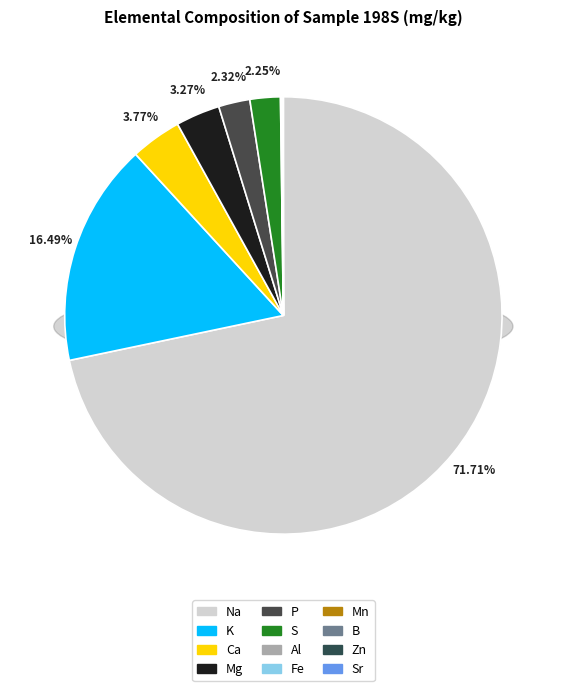

The Fe slice represents 10% of the pie. True or false?

False